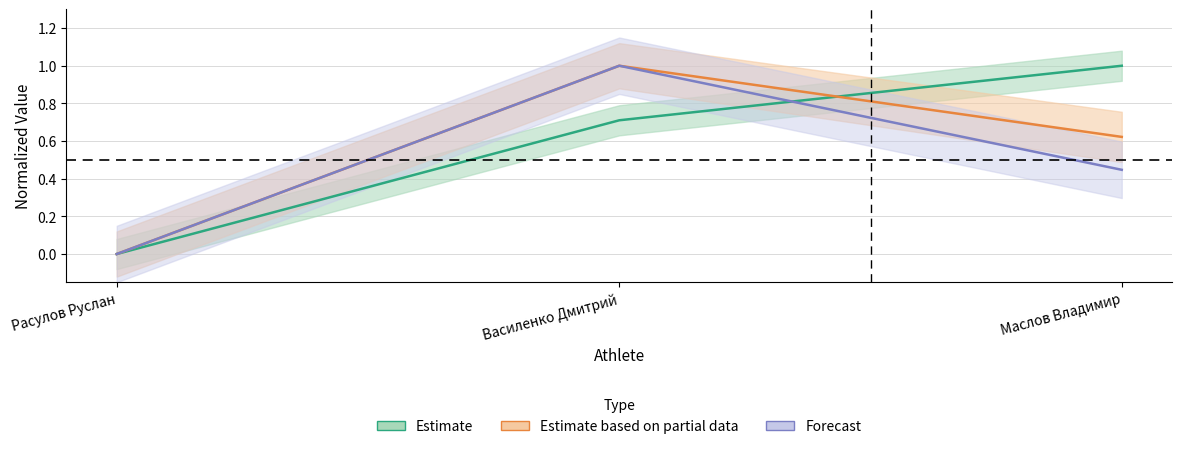

True or false: Жим лёжа 3 has a value of 1.0 at Василенко Дмитрий.

True